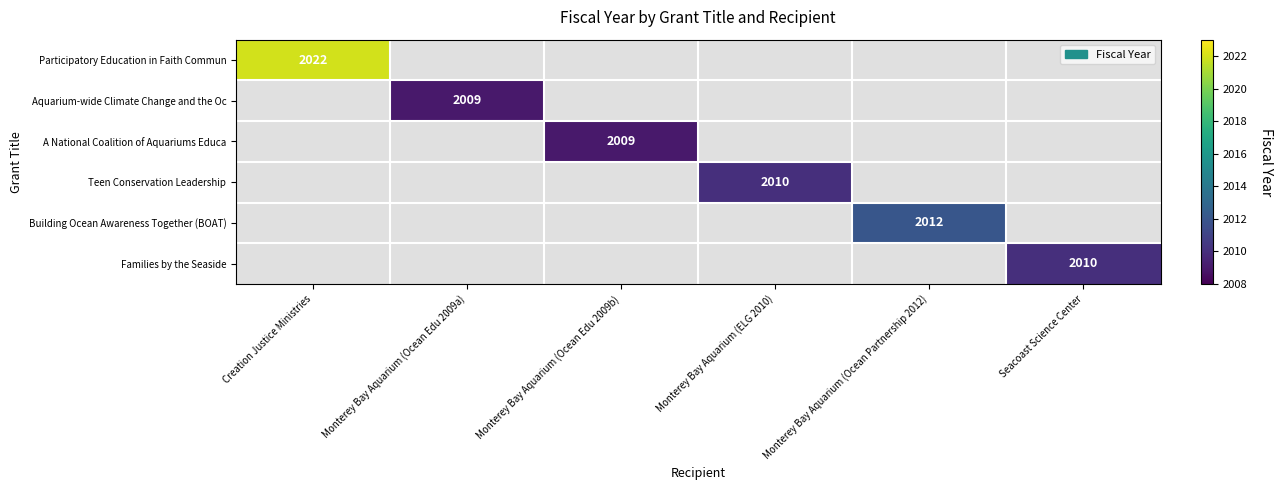

The Building Ocean Awareness Together (BOAT) series shows 505 at Monterey Bay Aquarium (Ocean Partnership 2012). True or false?

False